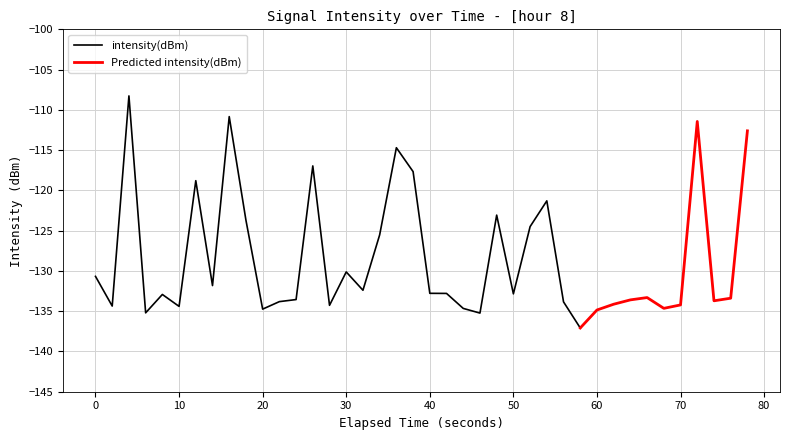

What is the greatest value displayed?

-108.3